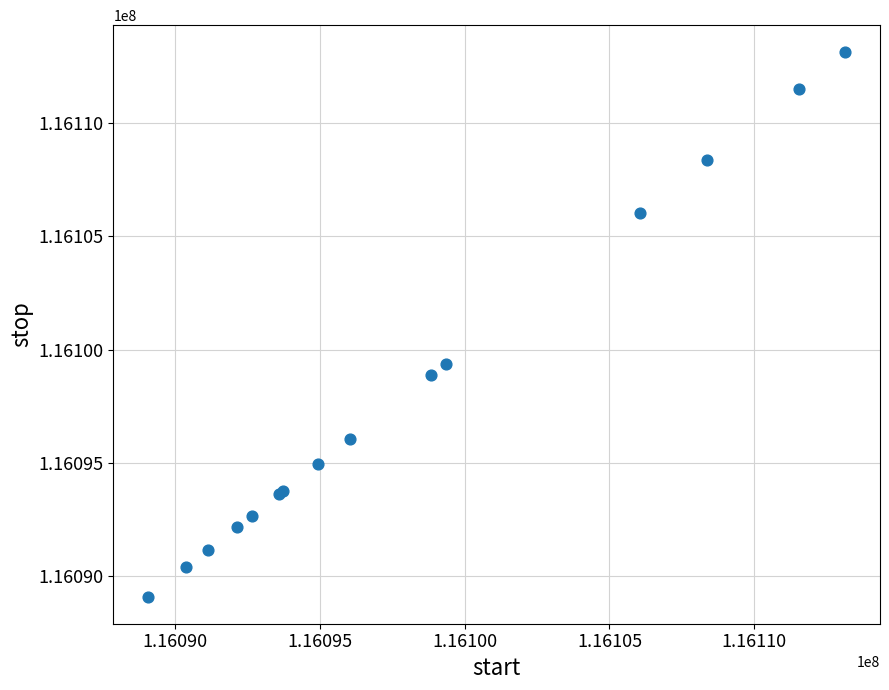

What Y value in the scatter plot is closest to 116101110?

116099365